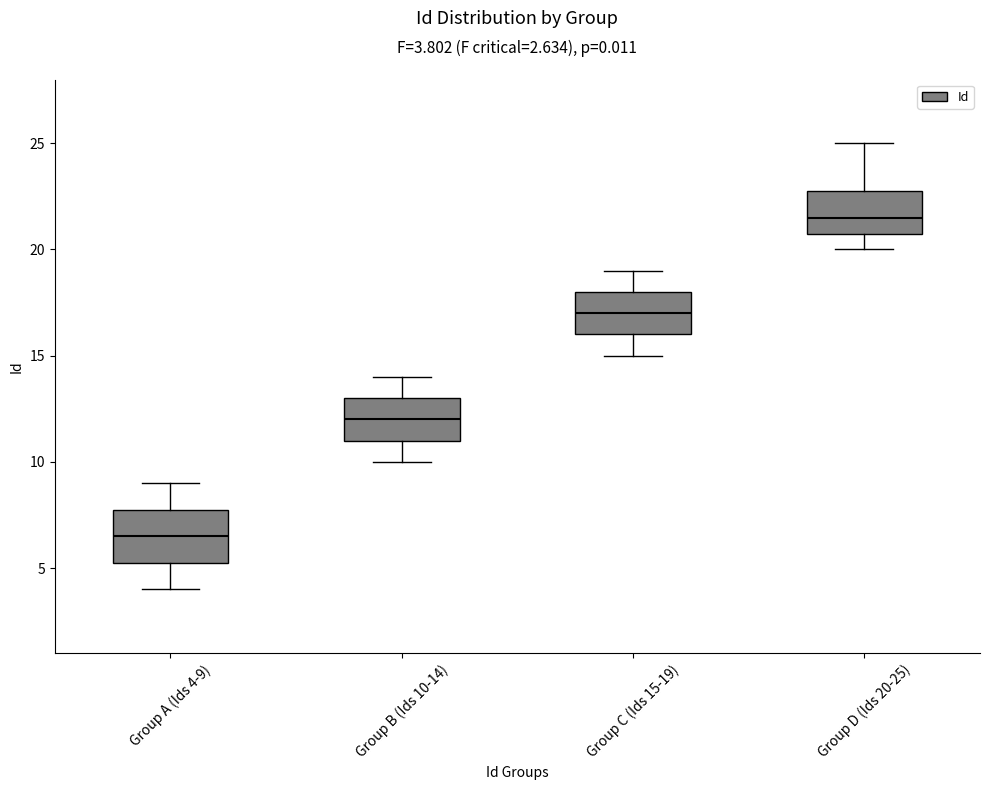

Which box has the highest median line?

Group D (Ids 20-25)